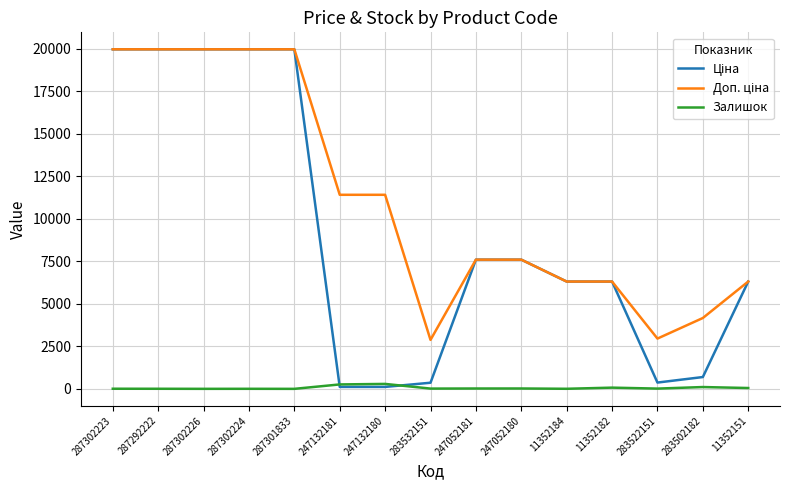

Is it true that Залишок equals 1.0 at 287302226?

True